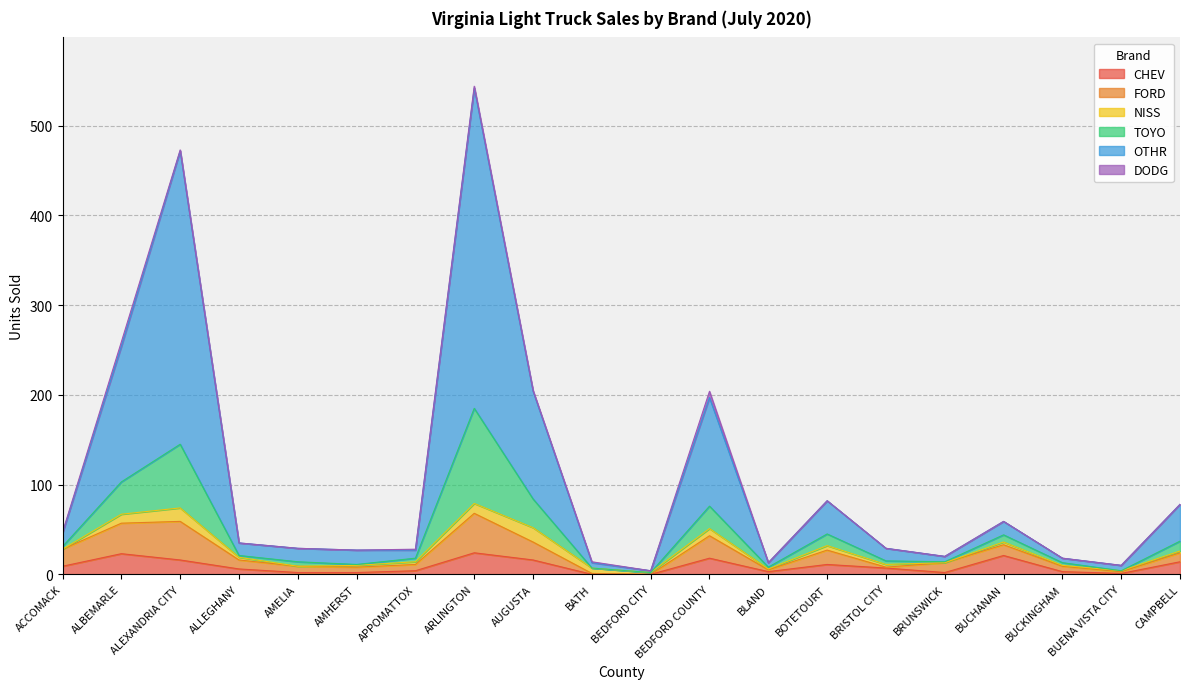

What is the highest value of the CHEV series?

24